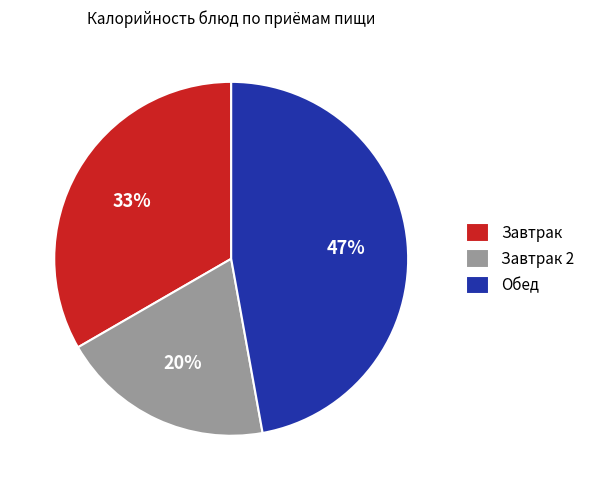

To the nearest percent, what is the combined percentage of Завтрак 2 and Обед?

67%